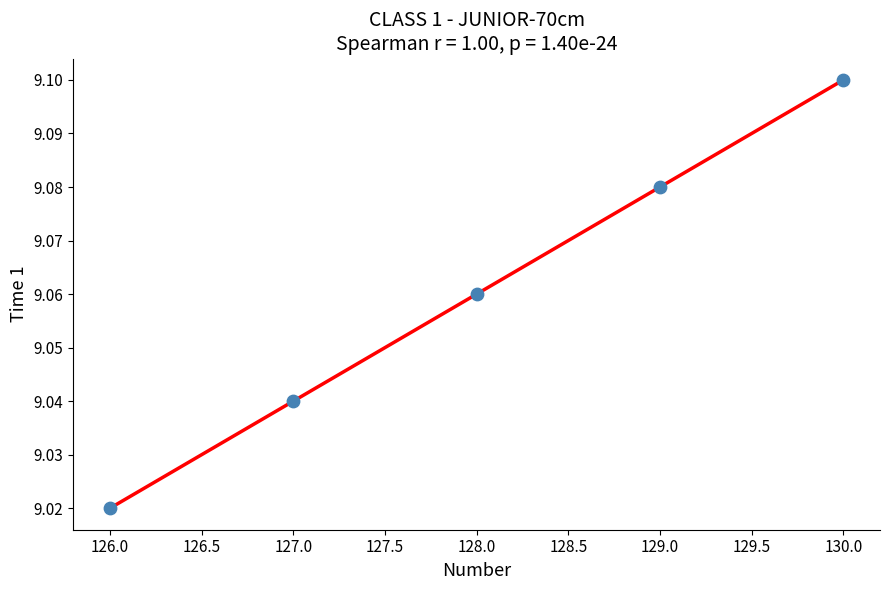

What is the range of X values (max minus min)?

4.0